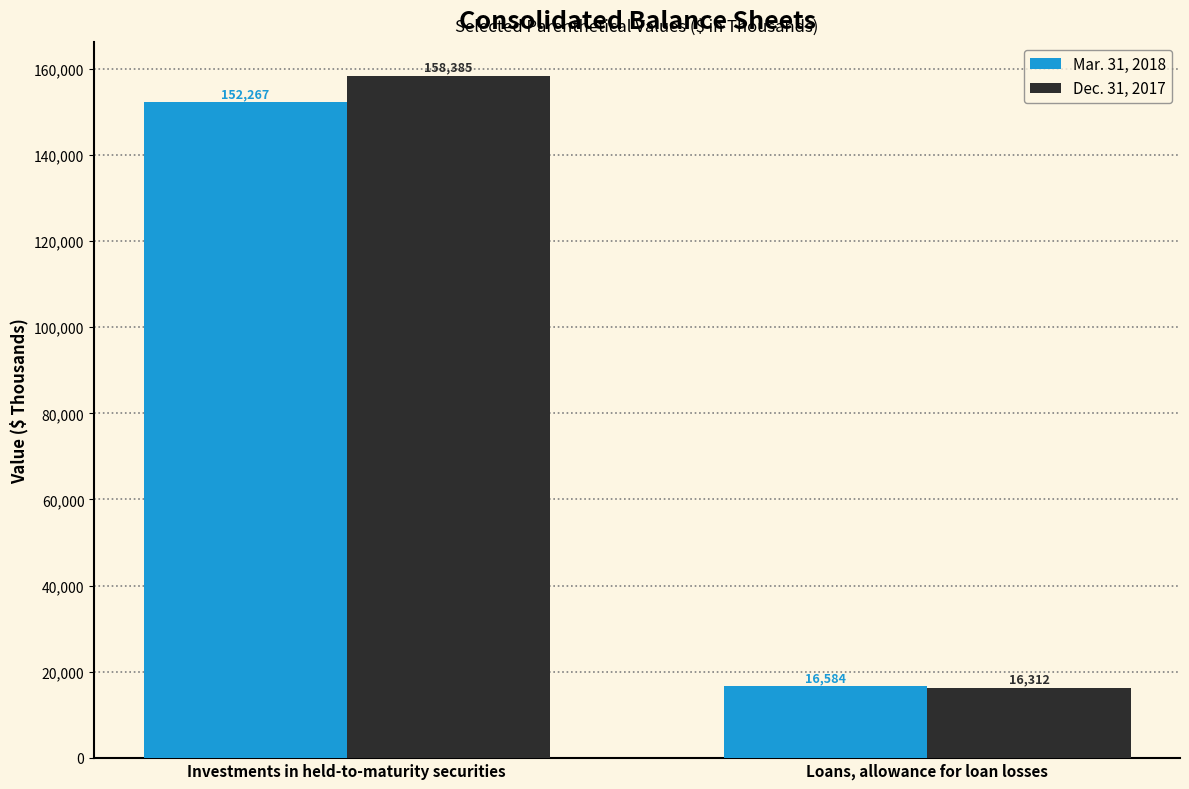

At which label does Dec. 31, 2017 reach its minimum?

Loans, allowance for loan losses